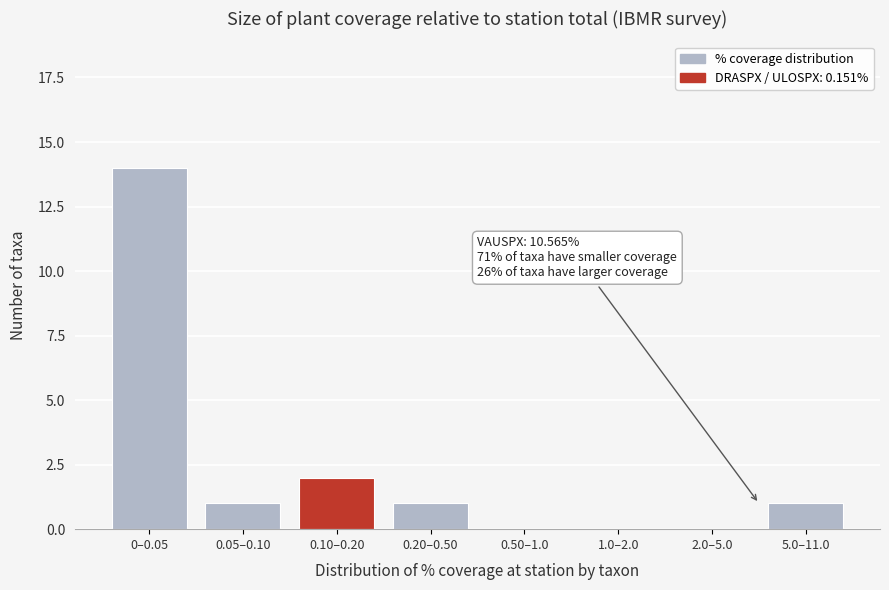

Reading left to right, transcribe all the data shown in this chart.

0–0.05=14	0.05–0.10=1	0.10–0.20=2	0.20–0.50=1	0.50–1.0=0	1.0–2.0=0	2.0–5.0=0	5.0–11.0=1